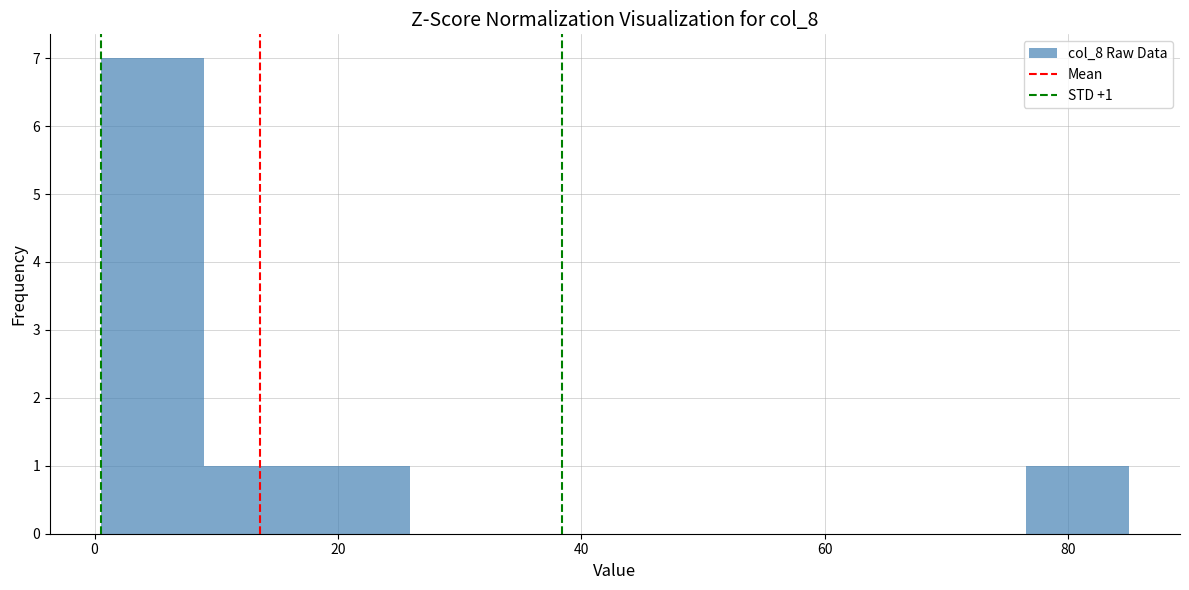

Over which range of the x-axis is the bar tallest?

0 to 10